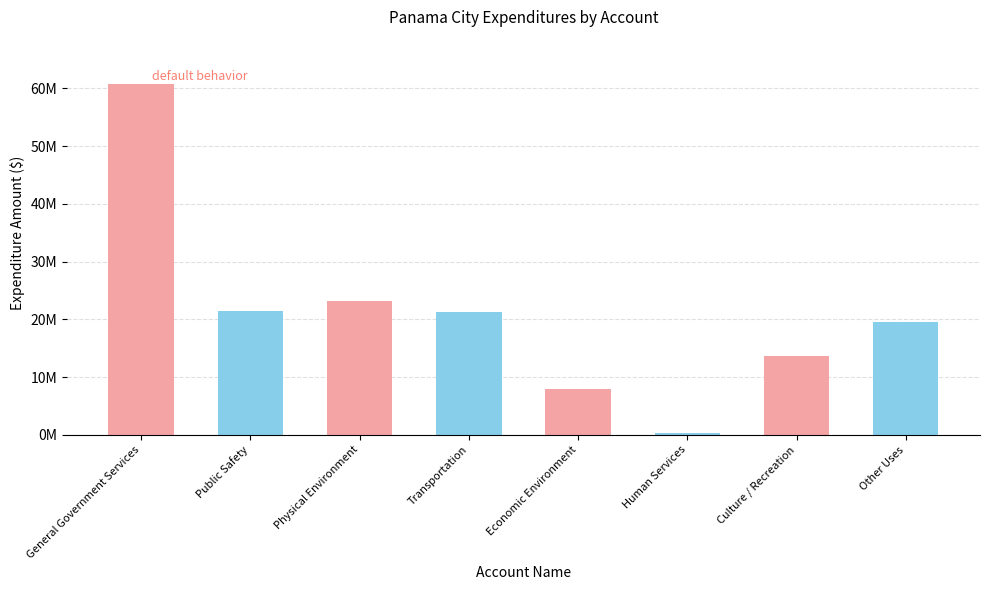

How many distinct data groups are displayed?

1